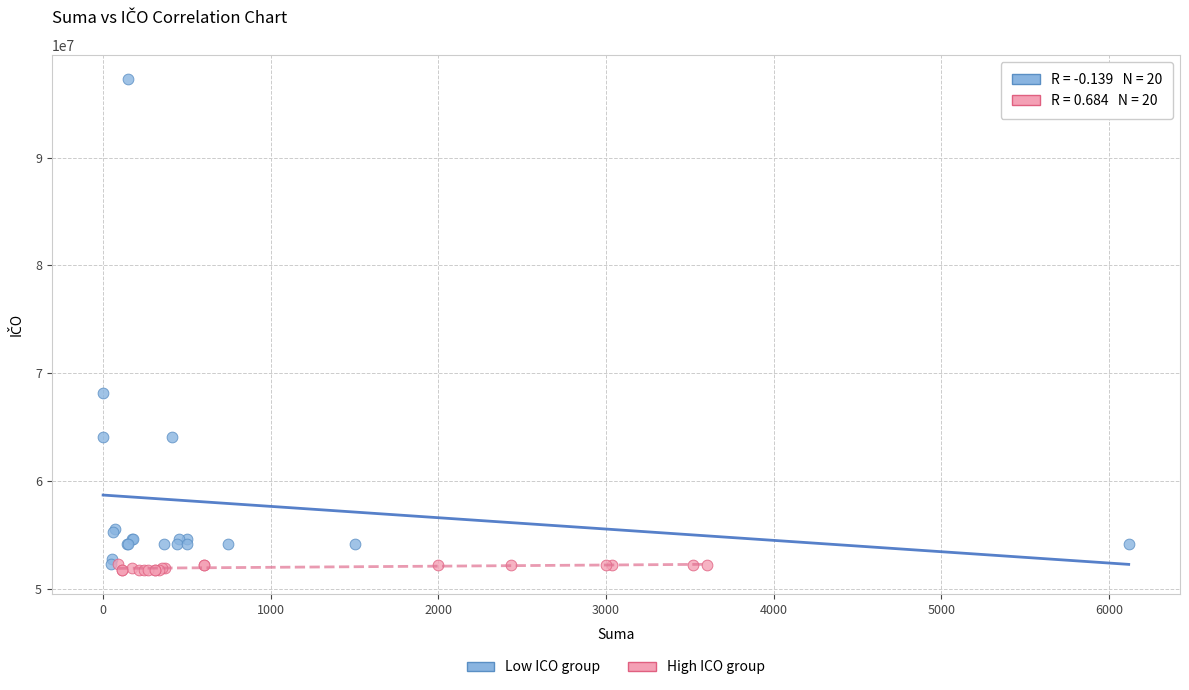

Which series has the largest Y range (max minus min)?

Low ICO group